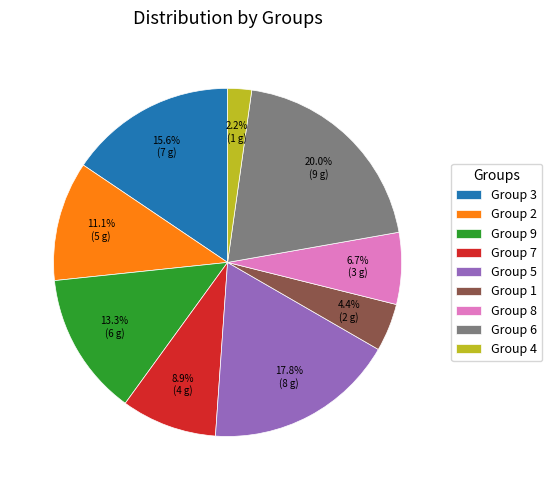

What is the ratio of the value at Group 5 to the value at Group 3?

1.1